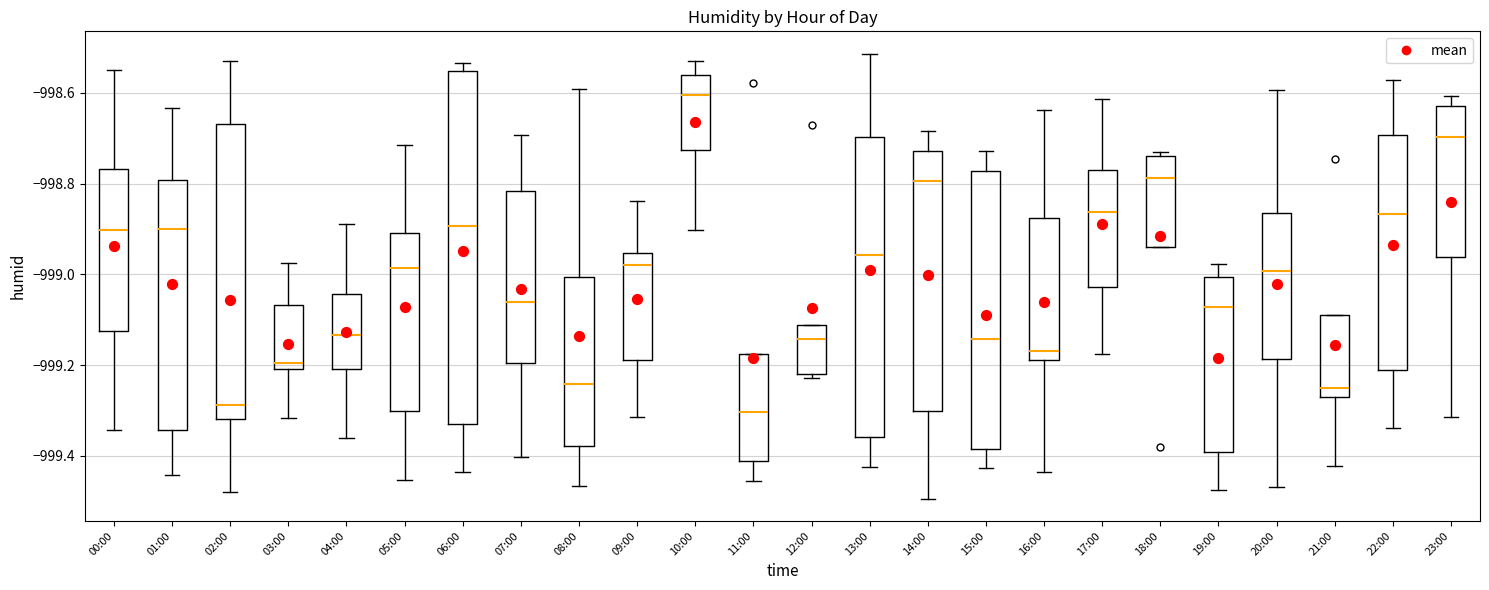

Reading left to right, transcribe this box plot: for each box, give where its median line is, the range the box spans, and where its two whiskers end, as read against the y-axis. The values are not printed on the chart, so give them approximately, as read against the axis.

00:00: median -998.90, box -999.12 to -998.76, whiskers -999.34 to -998.54
01:00: median -998.90, box -999.34 to -998.80, whiskers -999.44 to -998.64
02:00: median -999.28, box -999.32 to -998.66, whiskers -999.48 to -998.54
03:00: median -999.20 (just above the box's lower edge), box -999.20 to -999.06, whiskers -999.32 to -998.98
04:00: median -999.14, box -999.20 to -999.04, whiskers -999.36 to -998.88
05:00: median -998.98, box -999.30 to -998.90, whiskers -999.46 to -998.72
06:00: median -998.90, box -999.32 to -998.56, whiskers -999.44 to -998.54
07:00: median -999.06, box -999.20 to -998.82, whiskers -999.40 to -998.70
08:00: median -999.24, box -999.38 to -999.00, whiskers -999.46 to -998.60
09:00: median -998.98, box -999.18 to -998.96, whiskers -999.32 to -998.84
10:00: median -998.60, box -998.72 to -998.56, whiskers -998.90 to -998.54
11:00: median -999.30, box -999.42 to -999.18, whiskers -999.46 to -999.18
12:00: median -999.14, box -999.22 to -999.12, whiskers -999.22 (just below the box's lower edge) to -999.12
13:00: median -998.96, box -999.36 to -998.70, whiskers -999.42 to -998.52
14:00: median -998.80, box -999.30 to -998.72, whiskers -999.50 to -998.68
15:00: median -999.14, box -999.38 to -998.78, whiskers -999.42 to -998.72
16:00: median -999.16, box -999.18 to -998.88, whiskers -999.44 to -998.64
17:00: median -998.86, box -999.02 to -998.78, whiskers -999.18 to -998.62
18:00: median -998.78, box -998.94 to -998.74, whiskers -998.94 to -998.72
19:00: median -999.08, box -999.40 to -999.00, whiskers -999.48 to -998.98
20:00: median -999.00, box -999.18 to -998.86, whiskers -999.46 to -998.60
21:00: median -999.26, box -999.28 to -999.08, whiskers -999.42 to -999.08
22:00: median -998.86, box -999.22 to -998.70, whiskers -999.34 to -998.58
23:00: median -998.70, box -998.96 to -998.62, whiskers -999.32 to -998.60